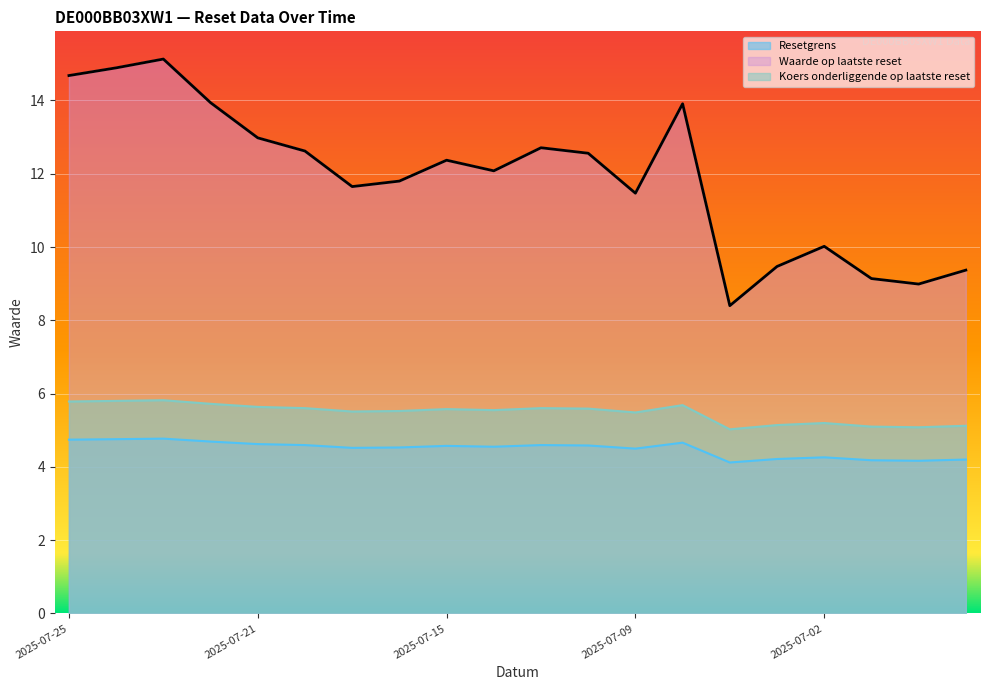

In Waarde op laatste reset, how many points are lower than both neighbors (excluding endpoints)?

5